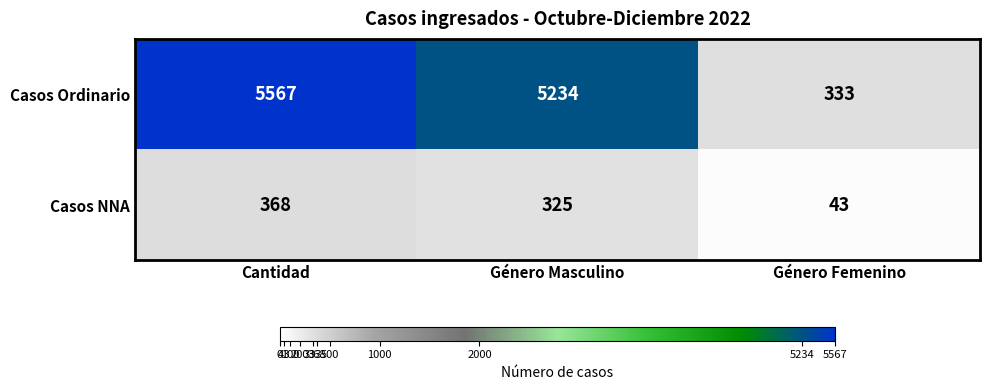

At which category is the sum across all series the highest?

Cantidad